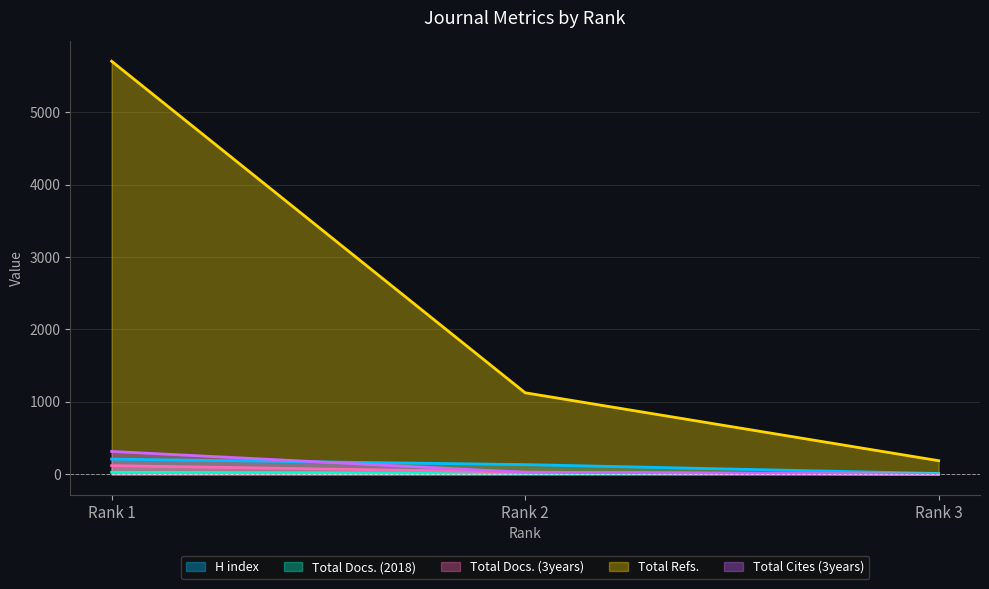

What are all the series names shown in the legend?

H index, Total Docs. (2018), Total Docs. (3years), Total Refs., Total Cites (3years)